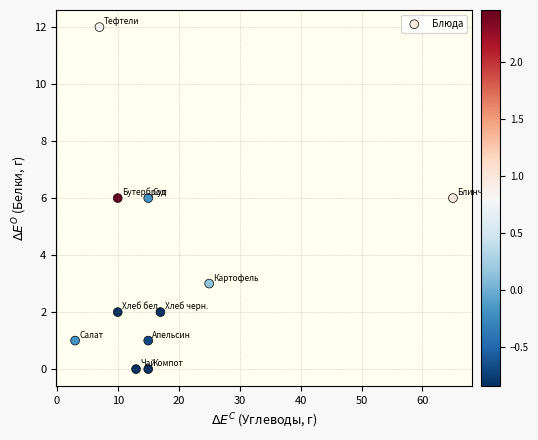

What is the range of X values (max minus min)?

62